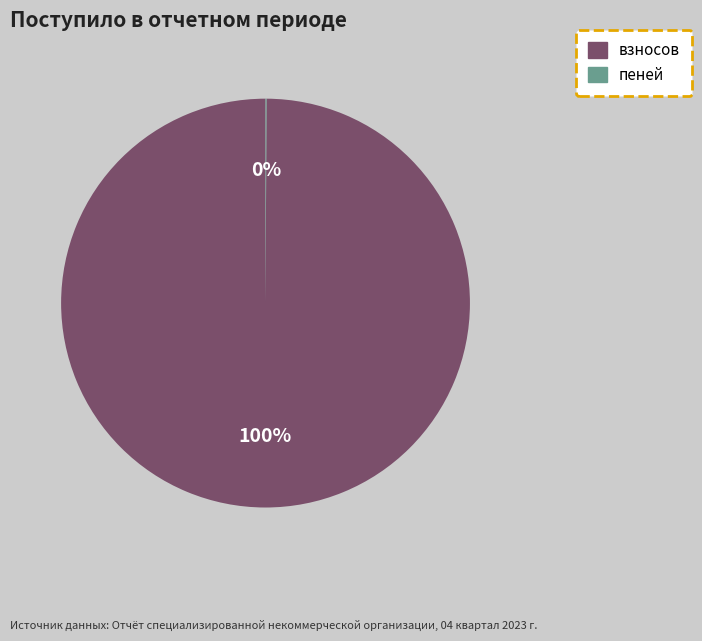

Is there a majority slice in this chart?

Yes